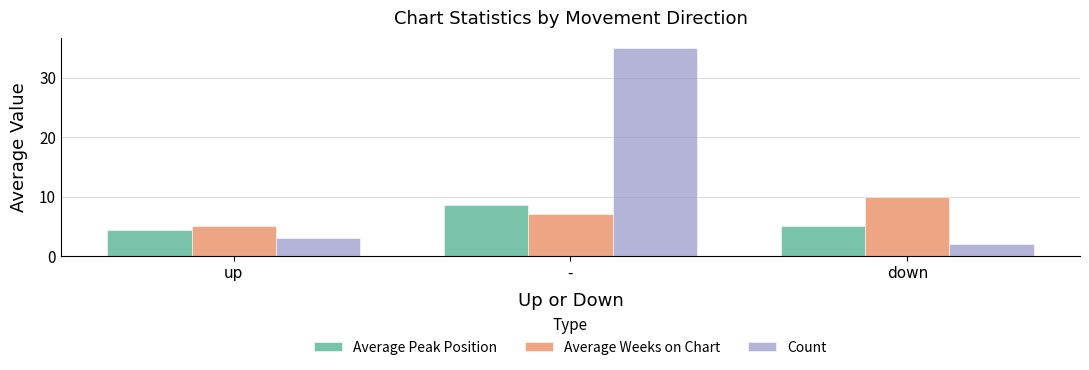

What is the value of the Average Weeks on Chart bar at the 1st from the left?

5.0